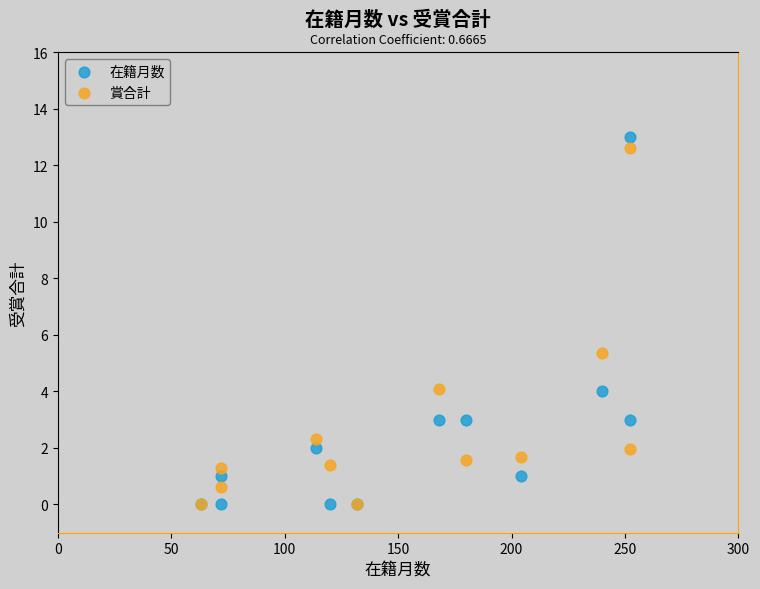

Which series has the largest Y range (max minus min)?

在籍月数